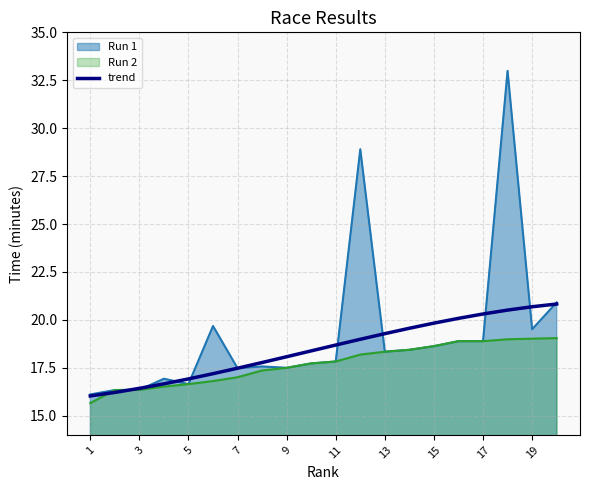

What is the maximum value shown in the chart?

33.0